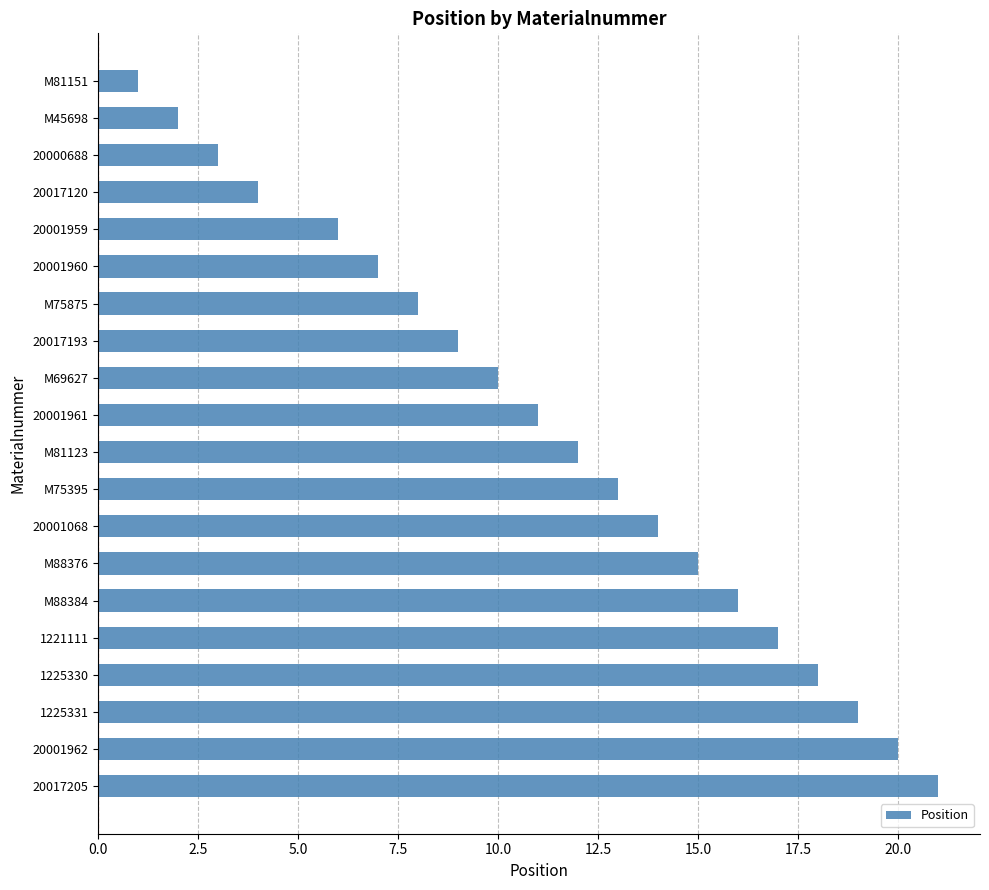

Between 20017193 and M69627, which is larger?

M69627